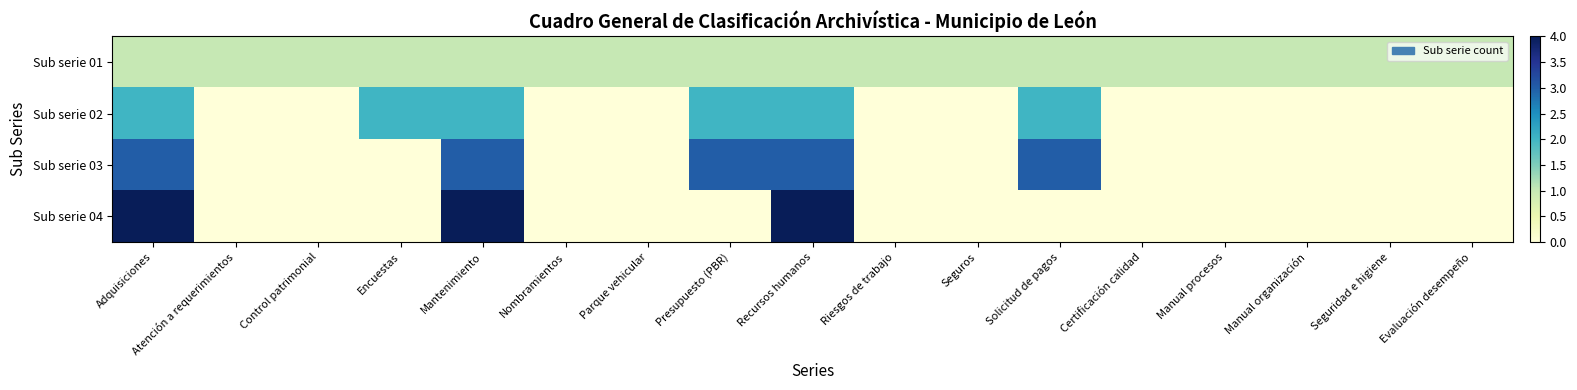

List the series in order of their peak value, lowest first.

Sub serie 01, Sub serie 02, Sub serie 03, Sub serie 04